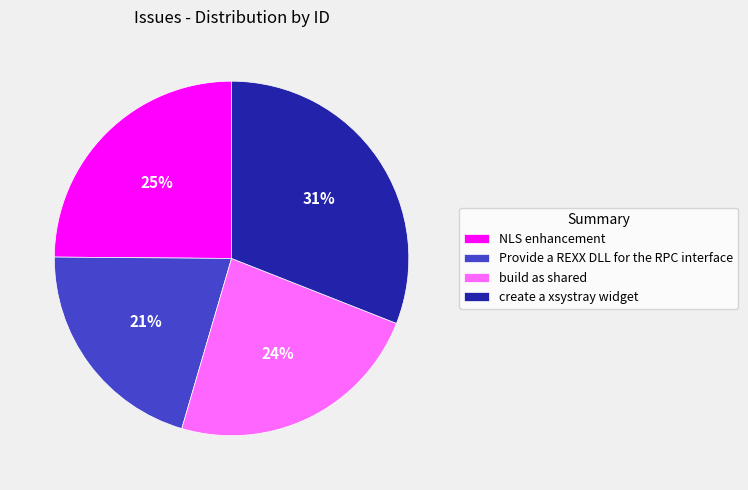

Combined, do create a xsystray widget and build as shared account for over 50%?

Yes